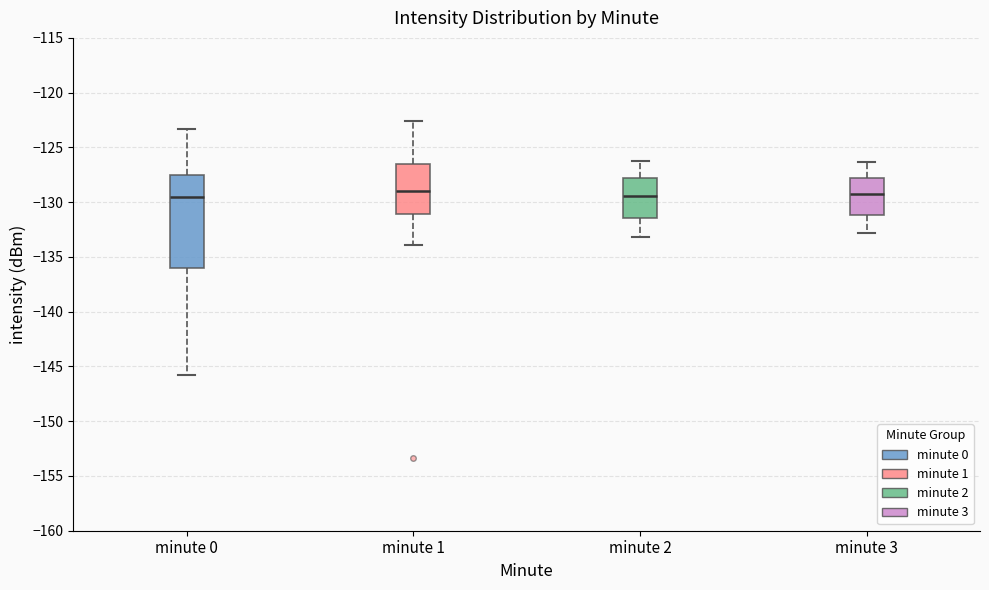

Comparing the boxes themselves (not the whiskers), which one is the tallest?

minute 0